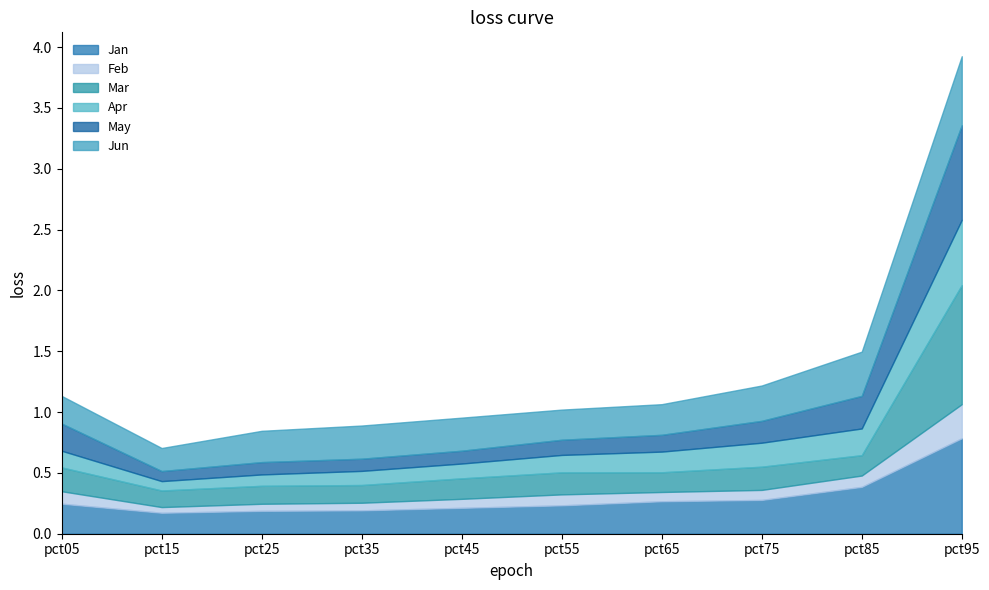

At which category does Mar reach its first local peak?

pct25